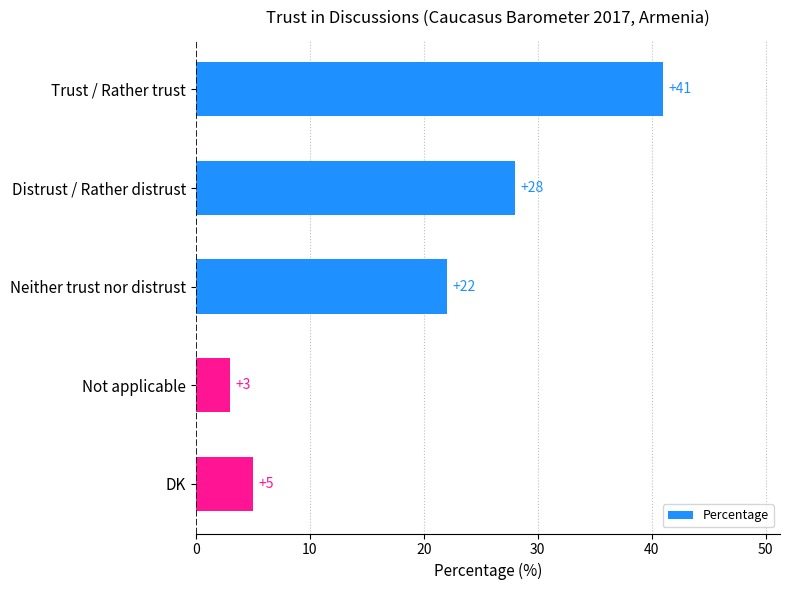

What is the smallest value displayed?

3